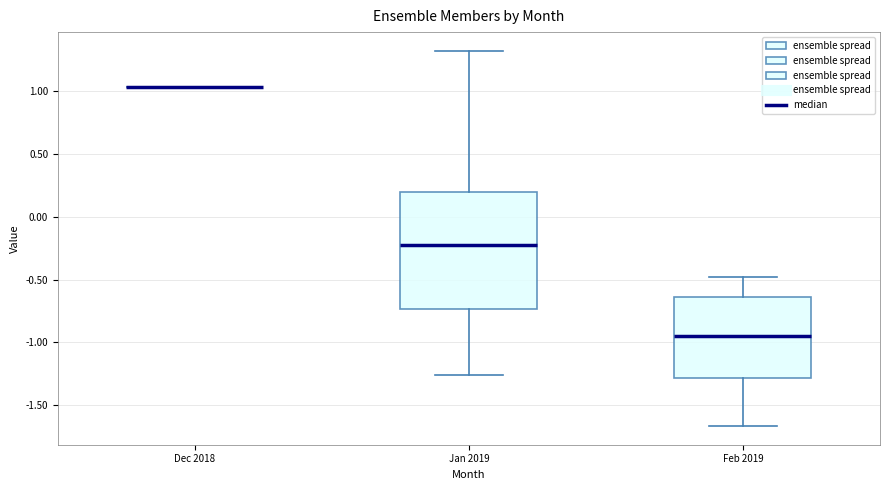

Comparing the boxes themselves (not the whiskers), which one is the tallest?

Jan 2019